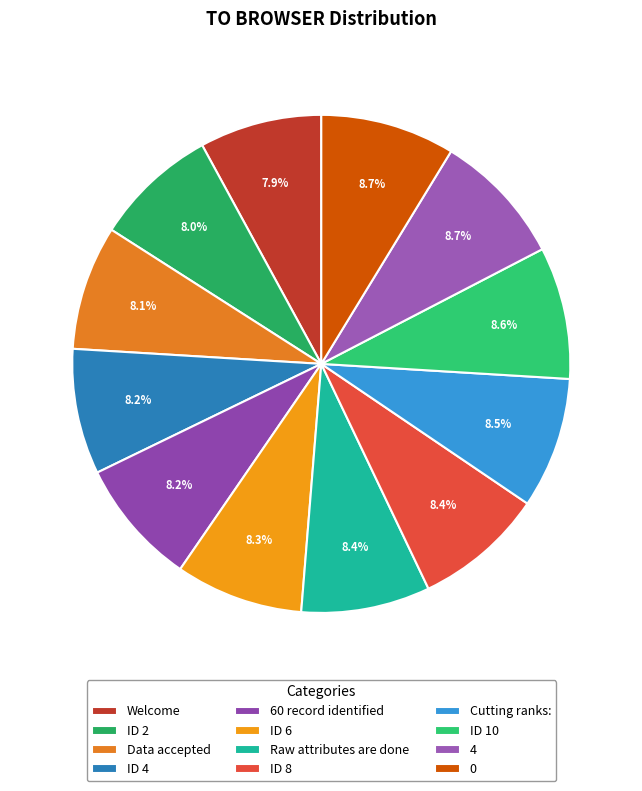

What percentage is the Cutting ranks: slice, to the nearest percent?

9%